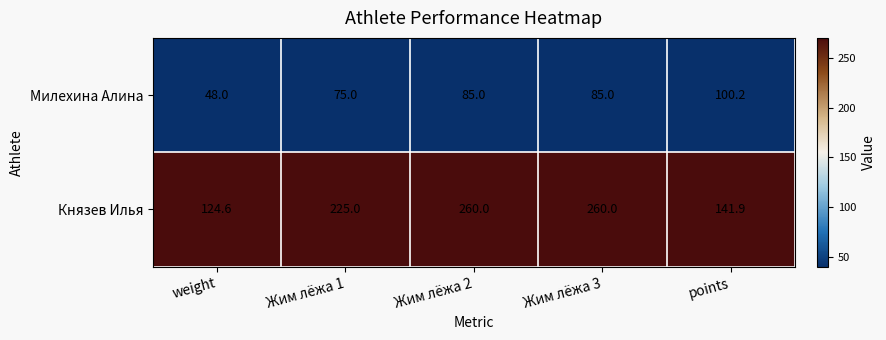

What is the highest value of the Милехина Алина series?

100.2